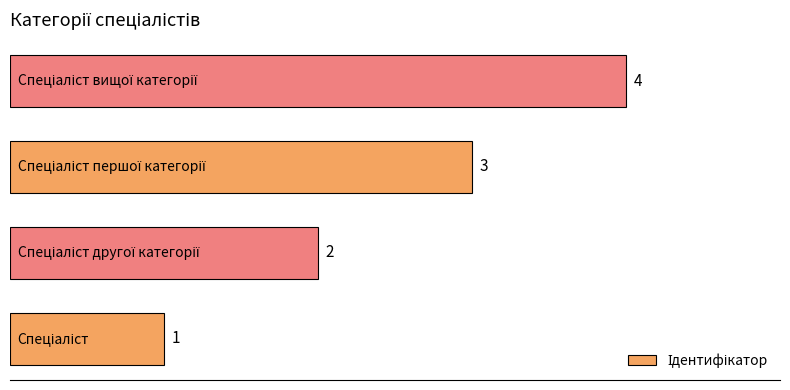

Count the values in the range 2 to 4.

3